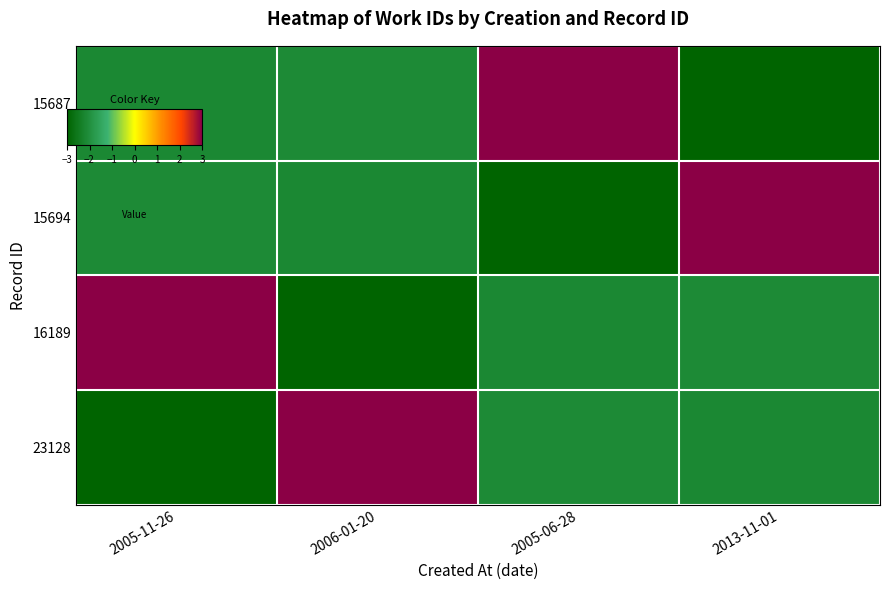

Reading left to right, extract all data points from this chart.

15687: 2005-11-26=-2.2	2006-01-20=-2.1	2005-06-28=3.0	2013-11-01=-3.0
15694: 2005-11-26=-2.1	2006-01-20=-2.2	2005-06-28=-3.0	2013-11-01=3.0
16189: 2005-11-26=3.0	2006-01-20=-3.0	2005-06-28=-2.2	2013-11-01=-2.1
23128: 2005-11-26=-3.0	2006-01-20=3.0	2005-06-28=-2.1	2013-11-01=-2.2